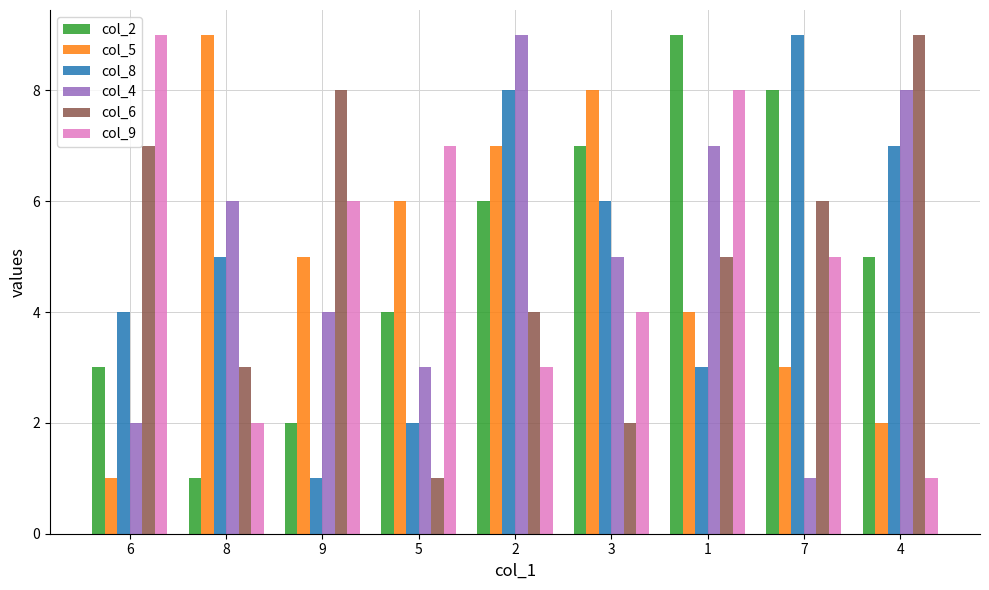

Between 5 and 1, which series saw the biggest shift?

col_2